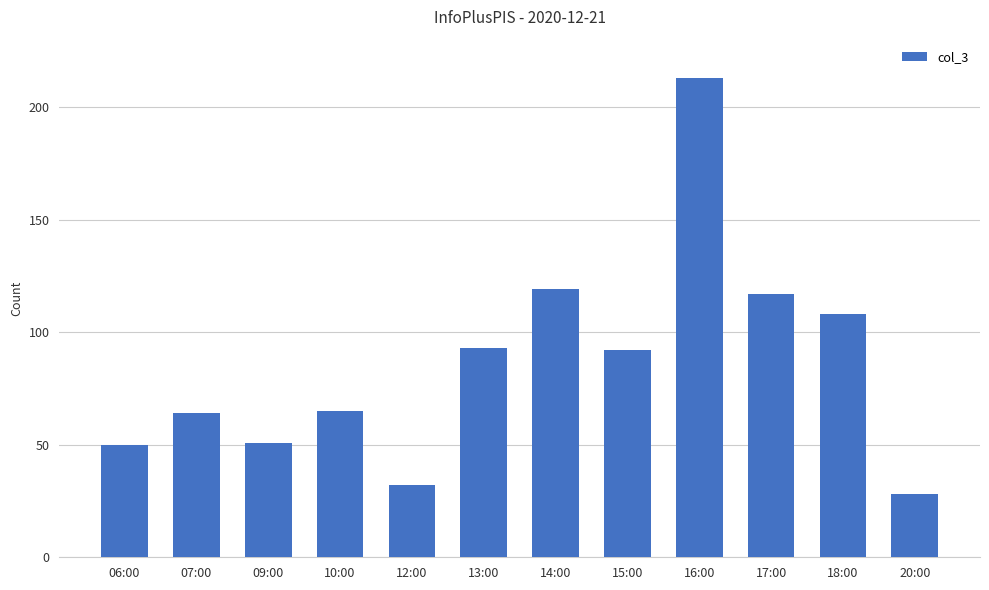

What is the ratio of the value at 12:00 to the value at 15:00?

0.3